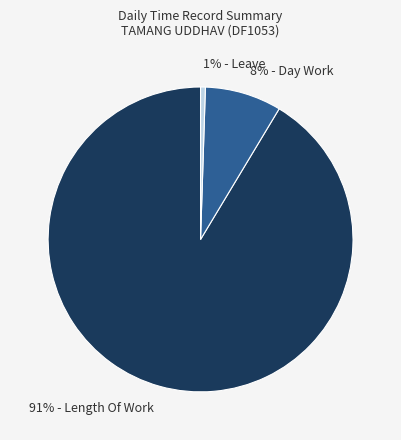

Which category has the biggest portion of the pie?

91% - Length Of Work